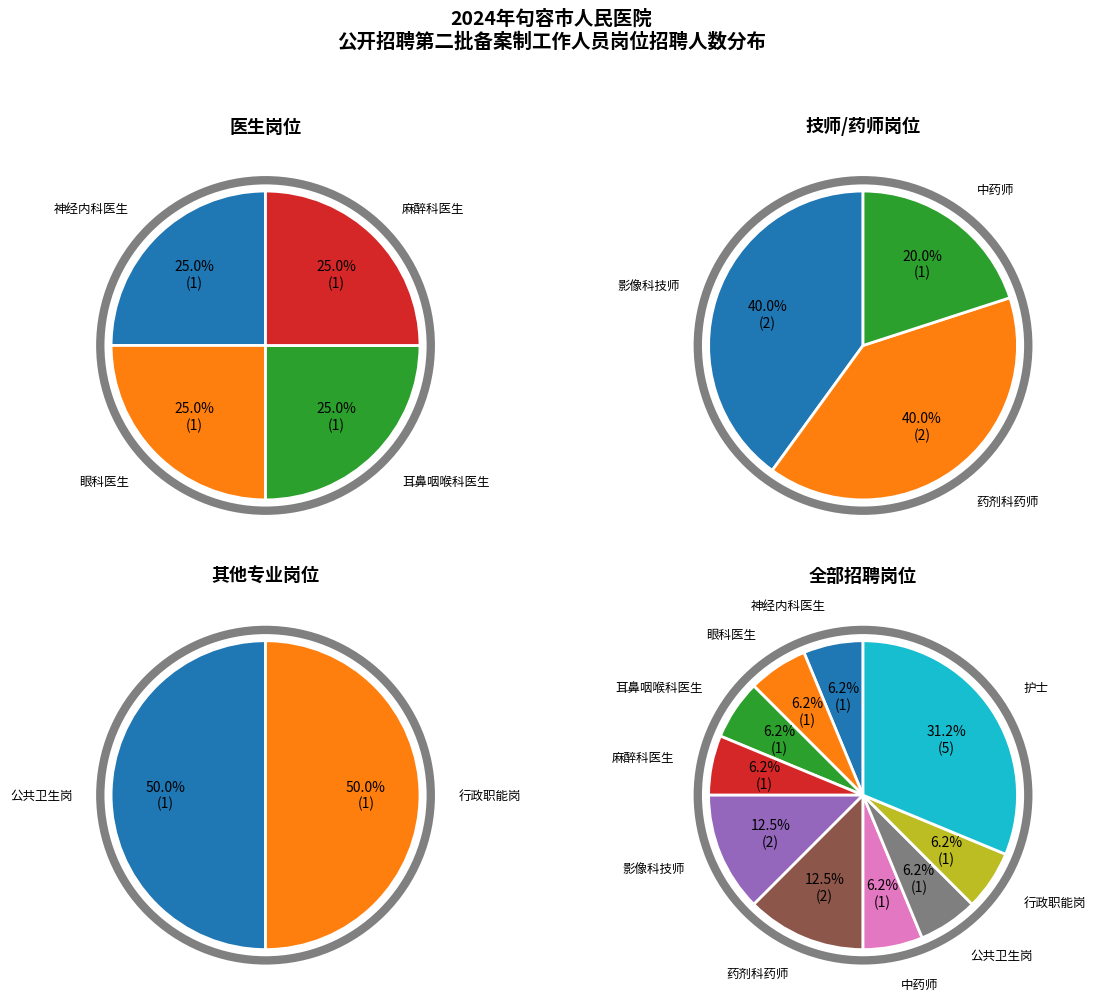

Is it true that 行政职能岗 is 6% of the pie?

True